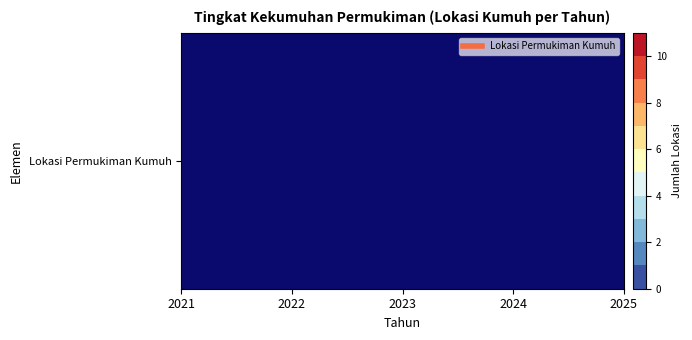

The chart shows a value of 3 at 2. True or false?

False